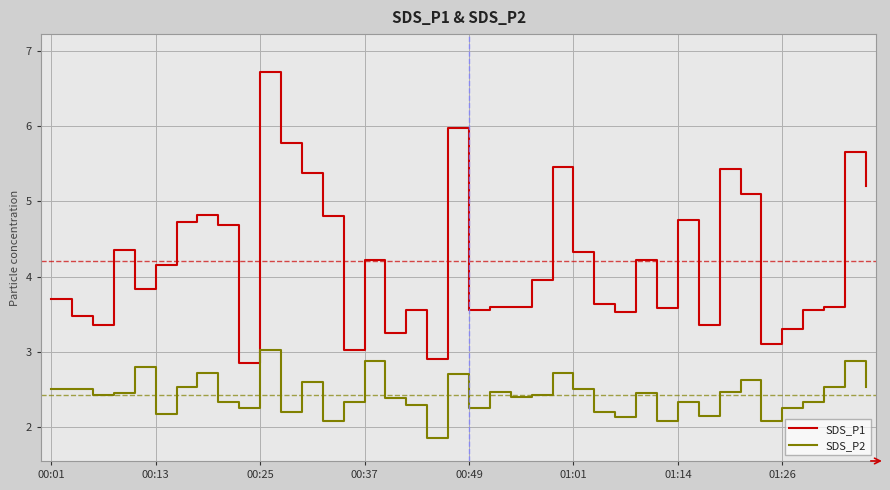

What is the lowest value of the SDS_P2 series?

1.9